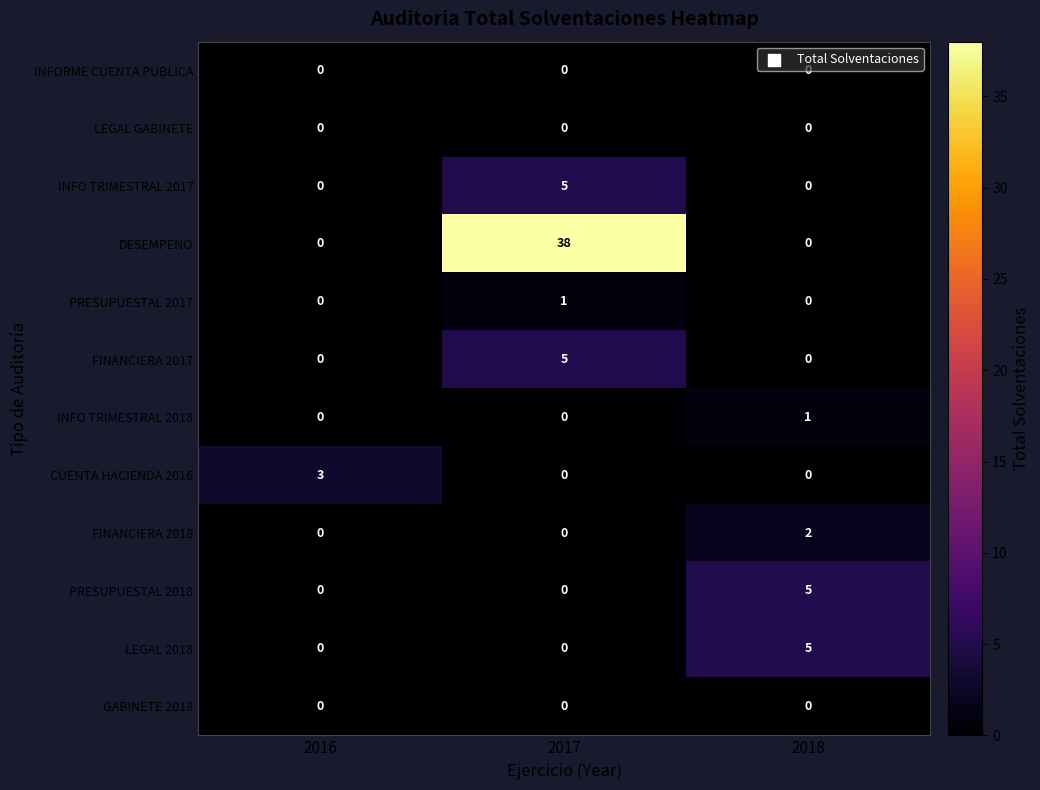

At how many categories does at least one series exceed 12?

1